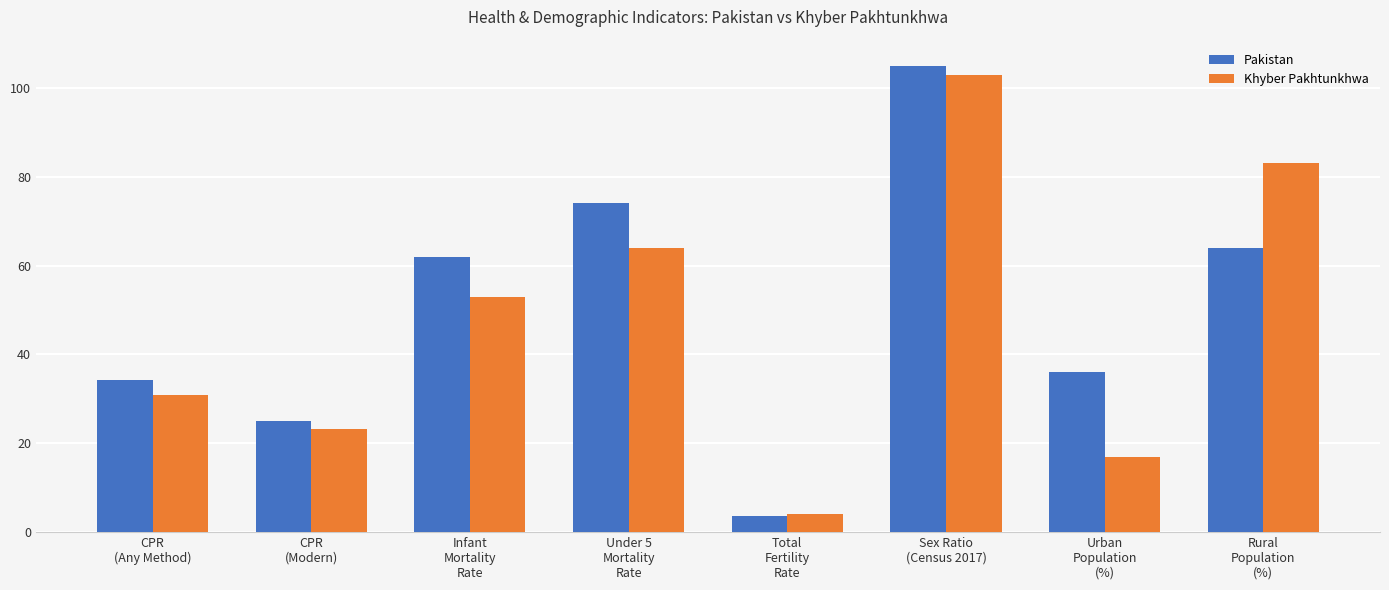

Rank the categories by Pakistan value from lowest to highest.

Total
Fertility
Rate, CPR
(Modern), CPR
(Any Method), Urban
Population
(%), Infant
Mortality
Rate, Rural
Population
(%), Under 5
Mortality
Rate, Sex Ratio
(Census 2017)